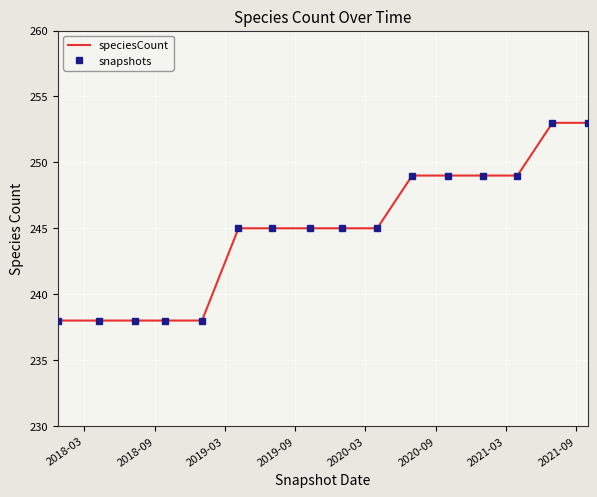

What is the difference between the maximum and second lowest values in the speciesCount series?

15